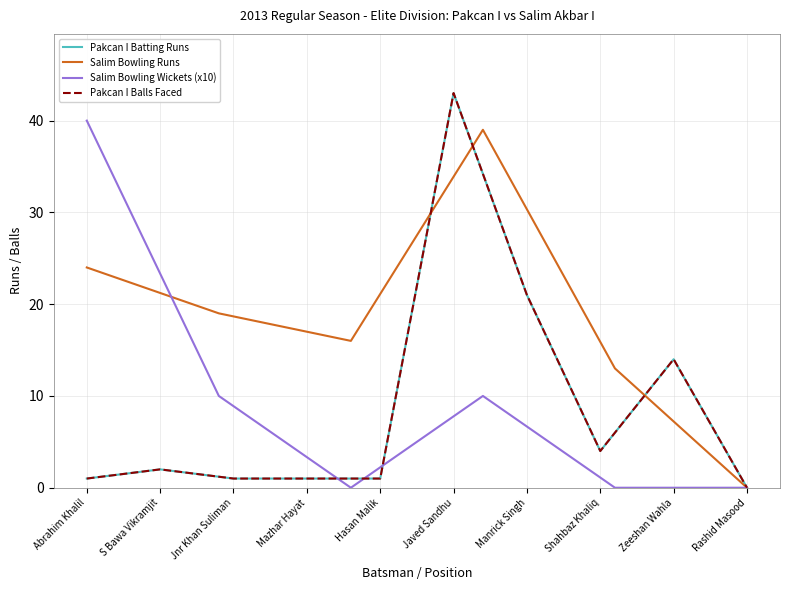

Which category has the lowest value across all series?

Rashid Masood